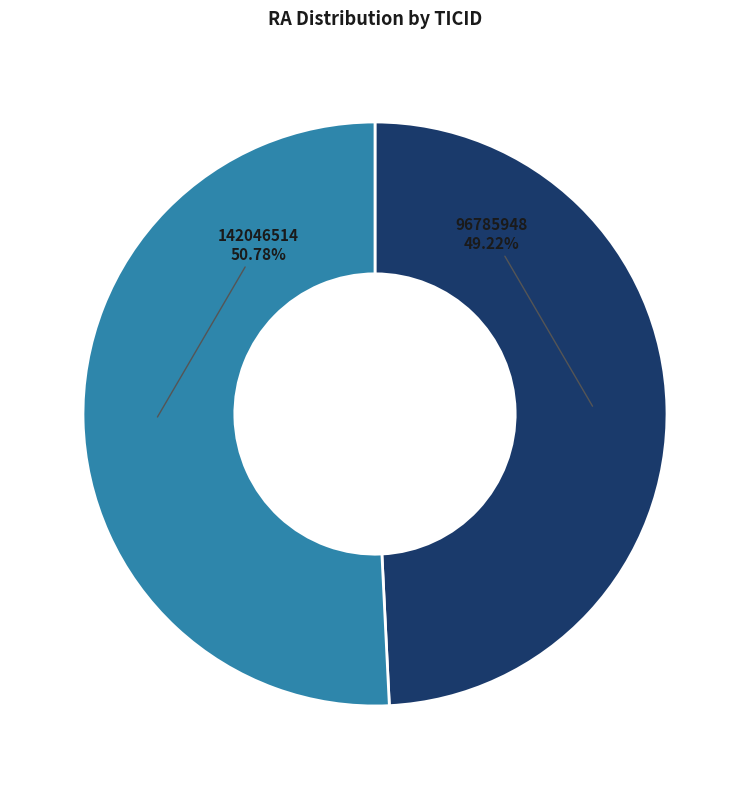

Which category has the smallest portion of the pie?

96785948